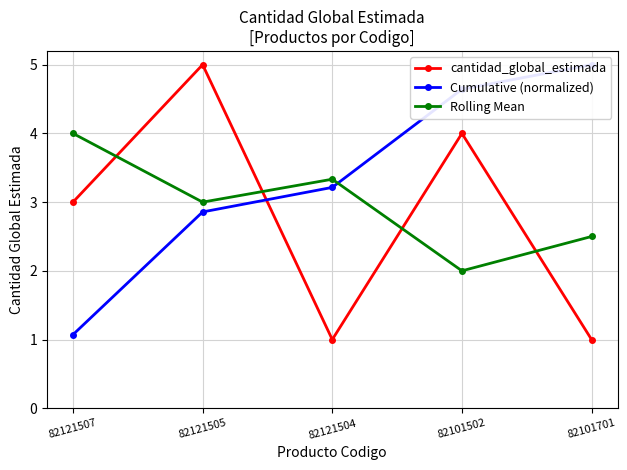

Which series ends up on top after the final intersection of Rolling Mean and Cumulative (normalized)?

Cumulative (normalized)